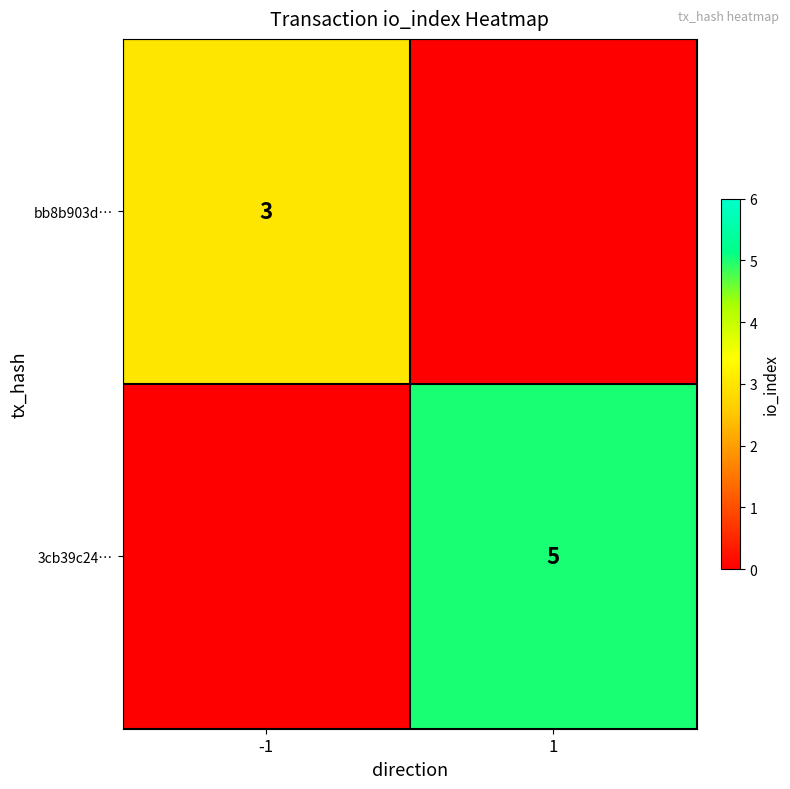

The value of 3cb39c24… at 1 is 3. True or false?

False